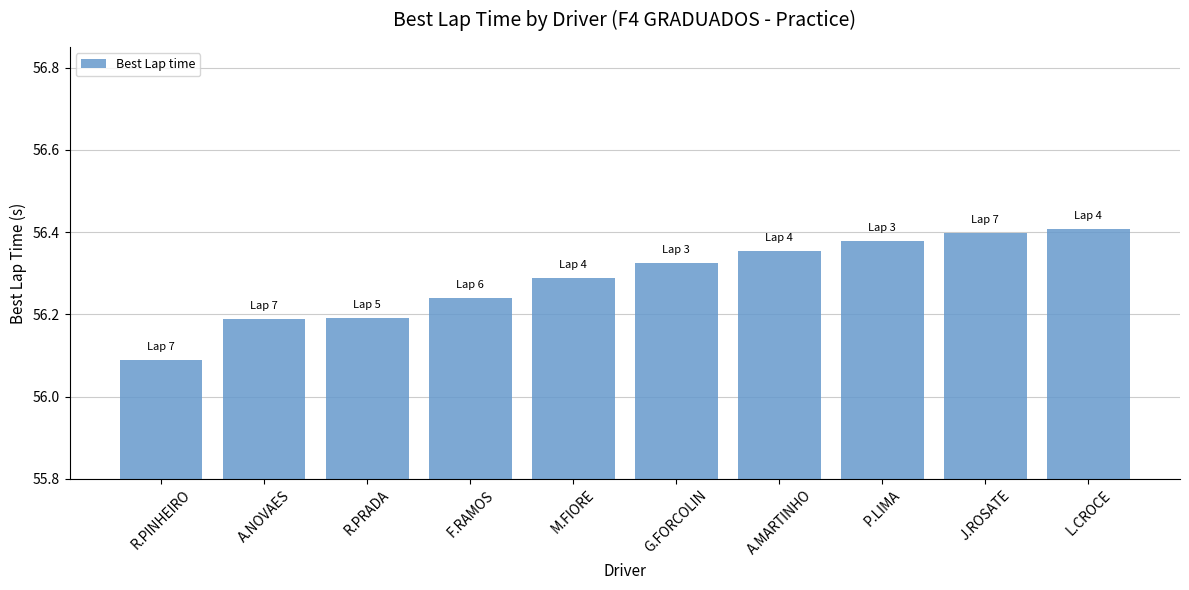

At which category does the chart reach its minimum across all series?

R.PINHEIRO